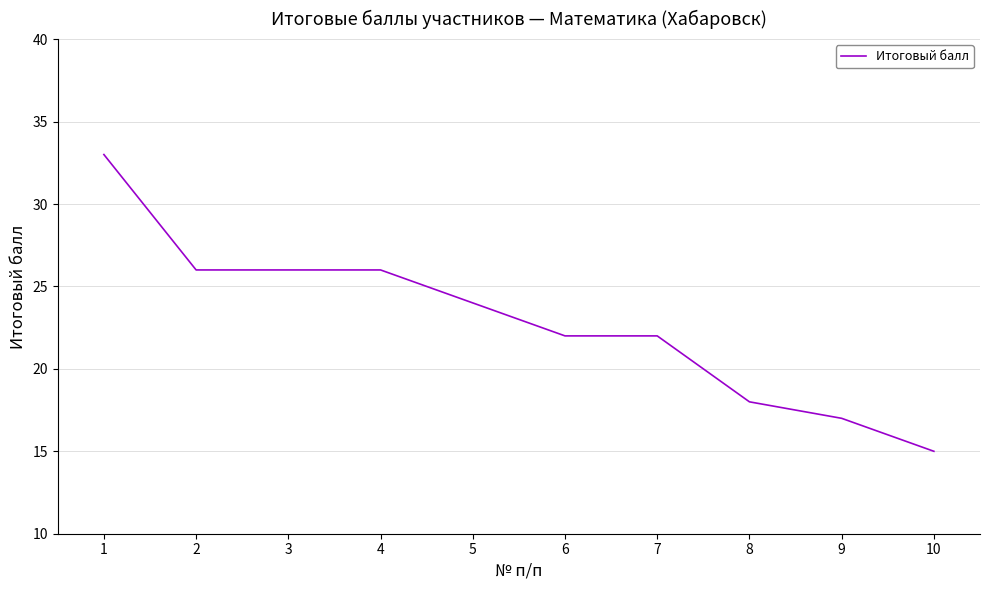

True or false: the data shows 29 at 8.

False